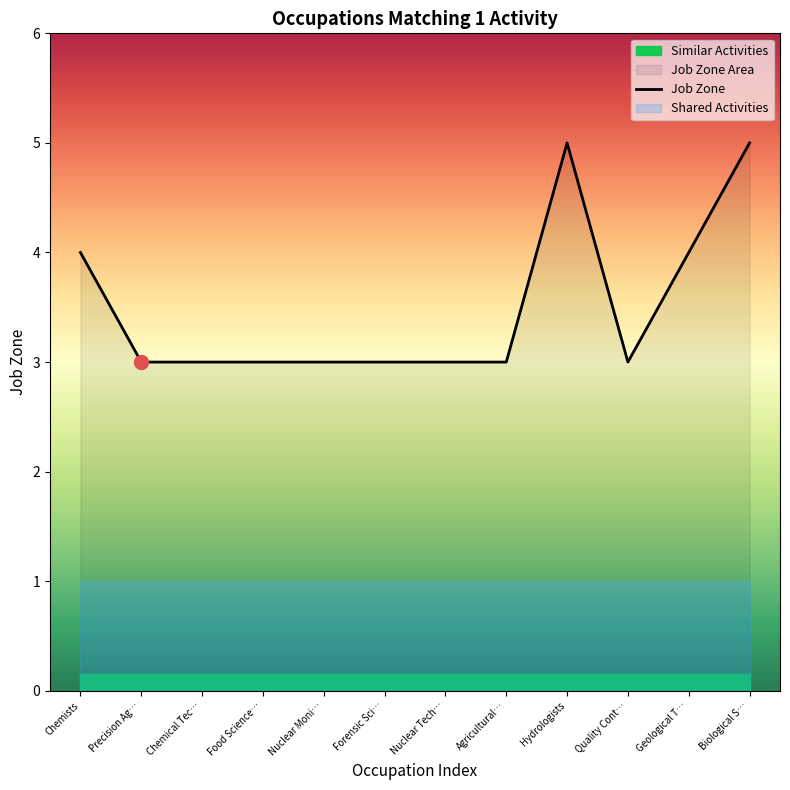

What is the difference between the maximum and minimum values?

2